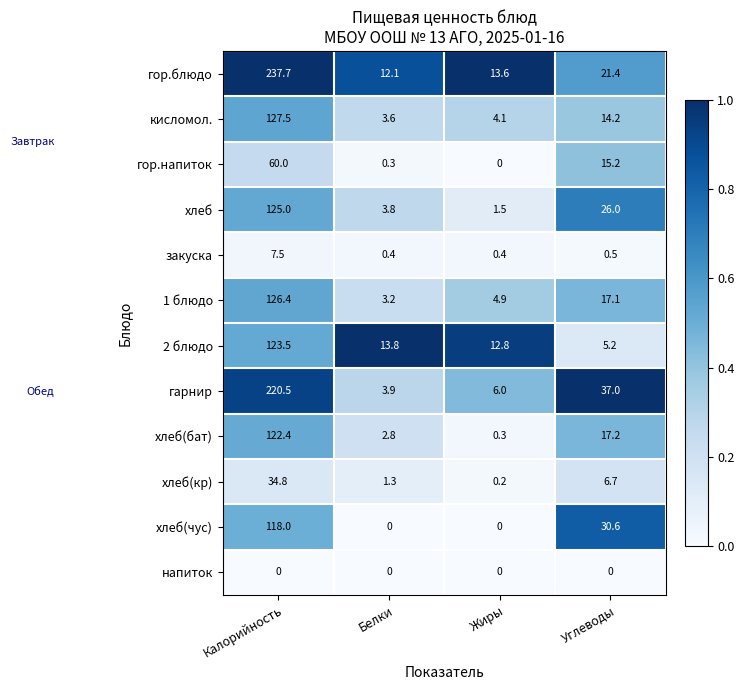

What is the spread (max minus min) of values at Калорийность?

237.7